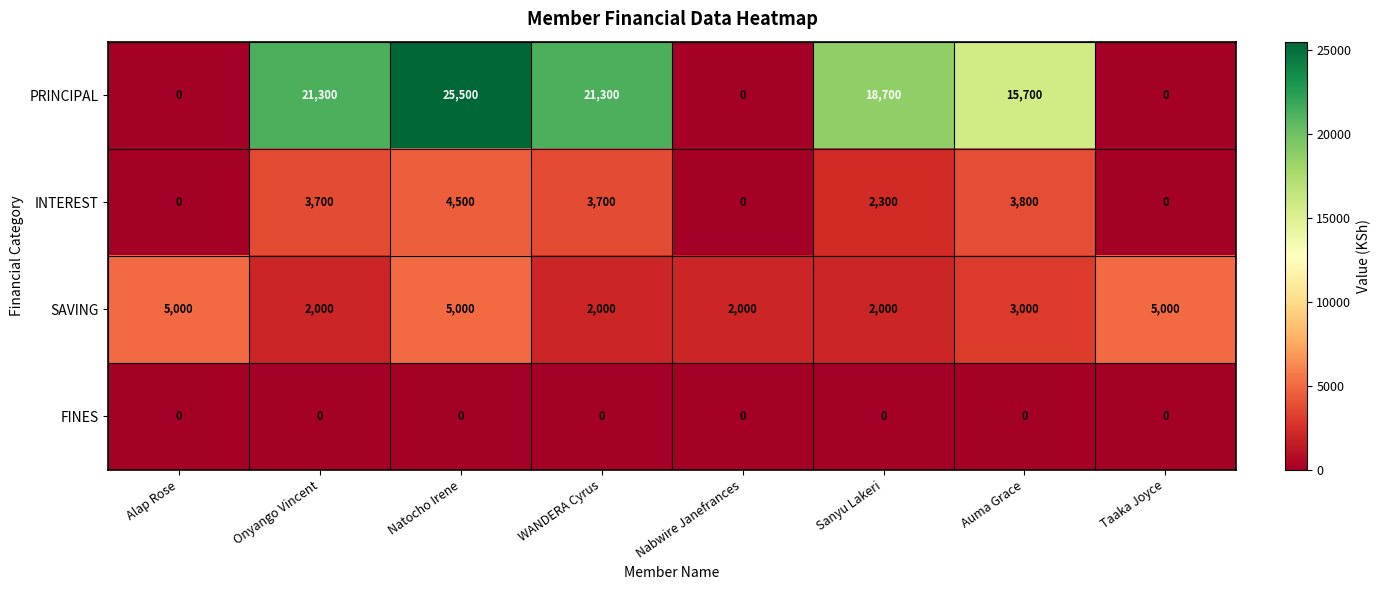

Is it true that SAVING equals 2000 at Sanyu Lakeri?

True